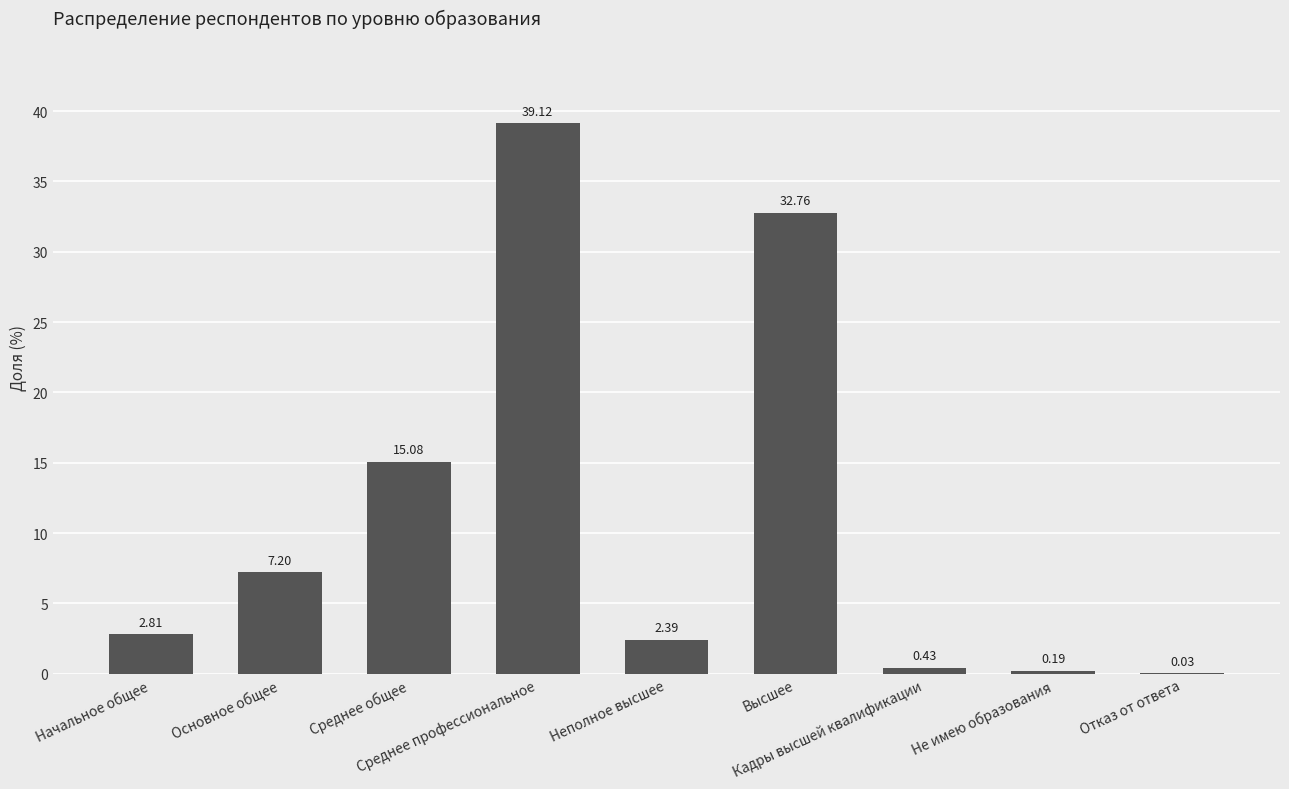

The chart shows a value of 2.4 at Неполное высшее. True or false?

True